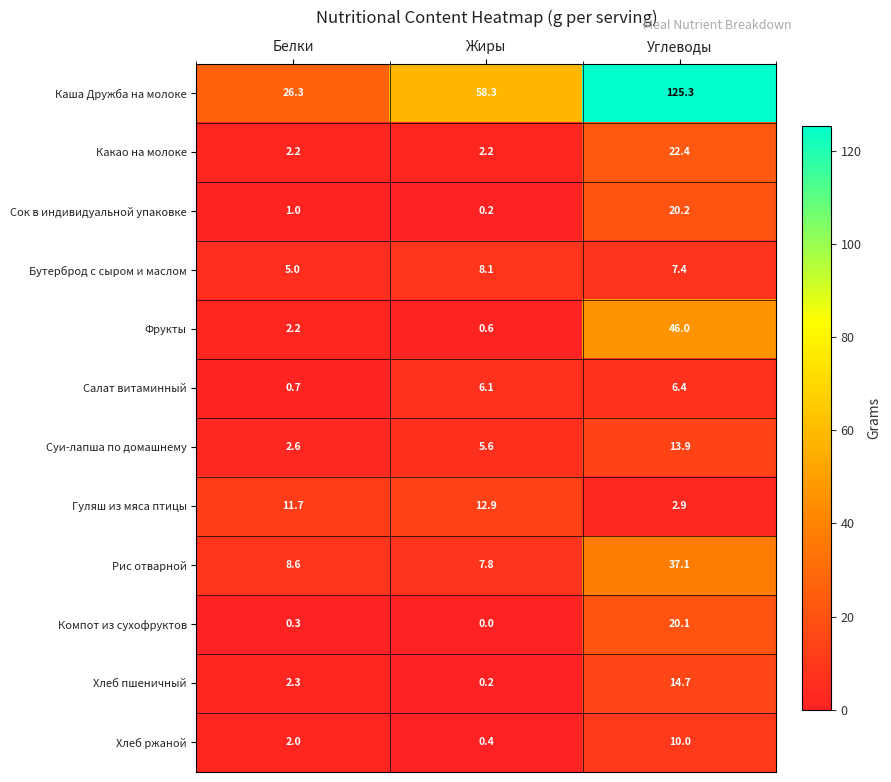

Between Жиры and Углеводы, which series saw the biggest shift?

Каша Дружба на молоке